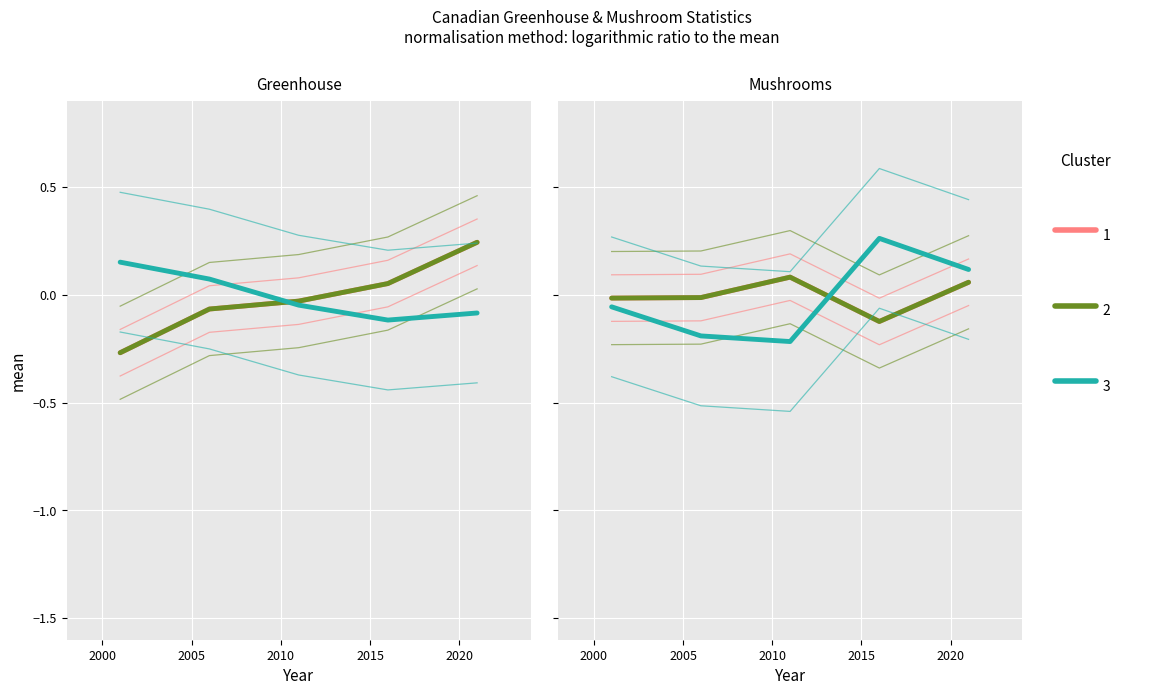

True or false: Cluster 1 has more than 2 points higher than both neighbors.

False